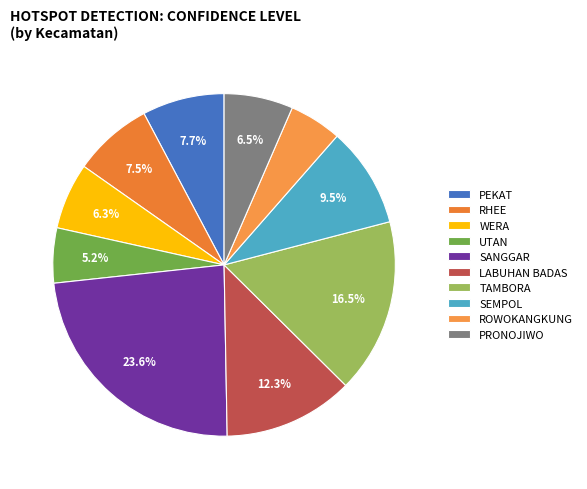

Combined, what portion of the pie is TAMBORA and LABUHAN BADAS?

28.8%